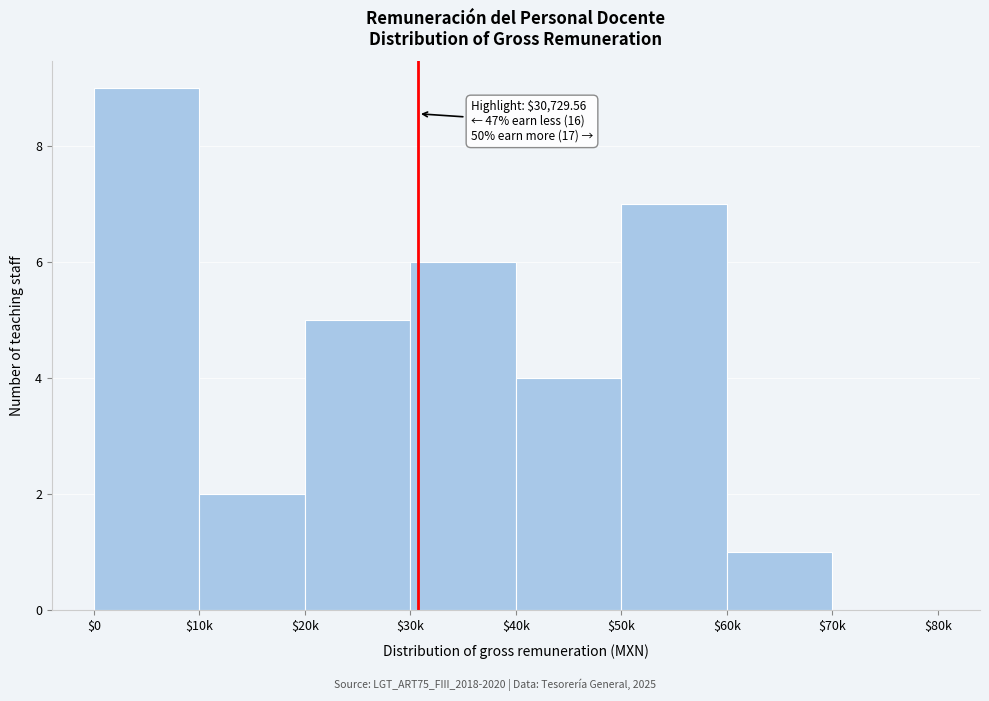

The chart shows a value of 4 at $40k. True or false?

True